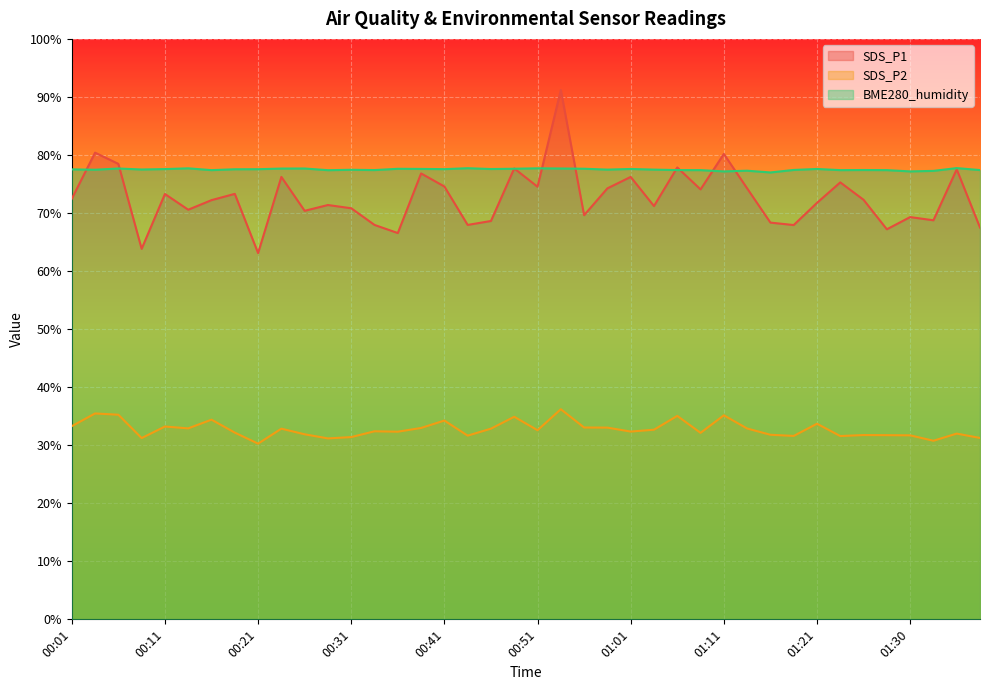

At how many categories does at least one series exceed 58?

40